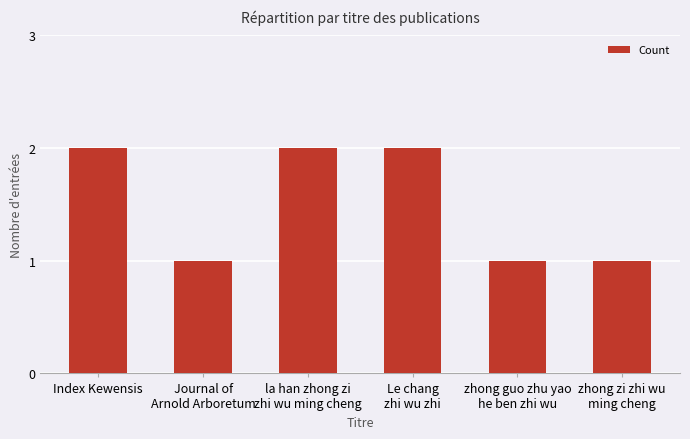

Reading right to left, list all the values displayed in this chart.

zhong zi zhi wu
ming cheng=1	zhong guo zhu yao
he ben zhi wu=1	Le chang
zhi wu zhi=2	la han zhong zi
zhi wu ming cheng=2	Journal of
Arnold Arboretum=1	Index Kewensis=2